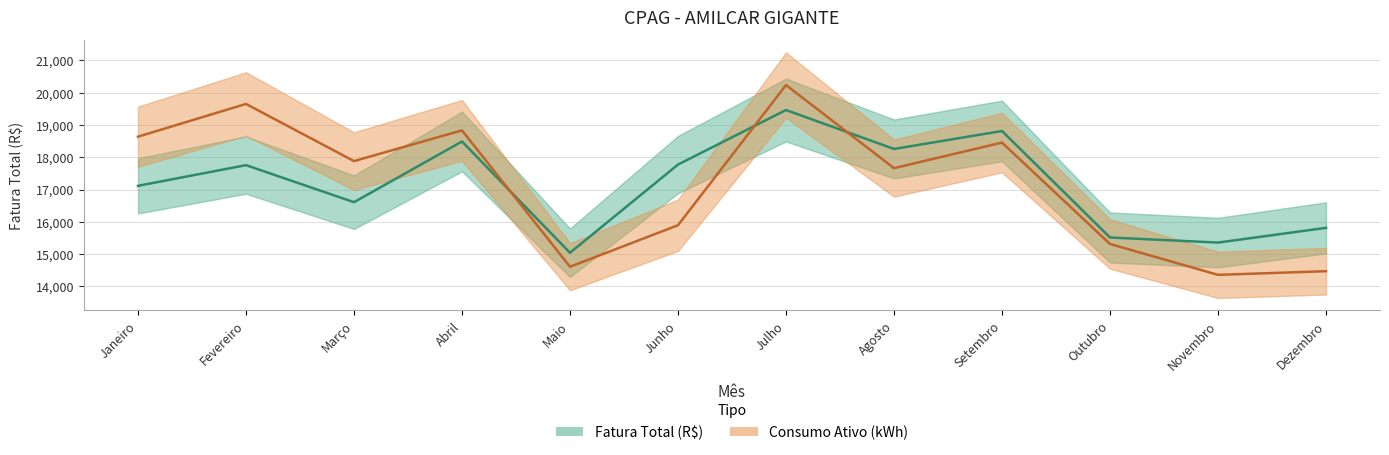

Does the chart have visible grid lines?

Yes